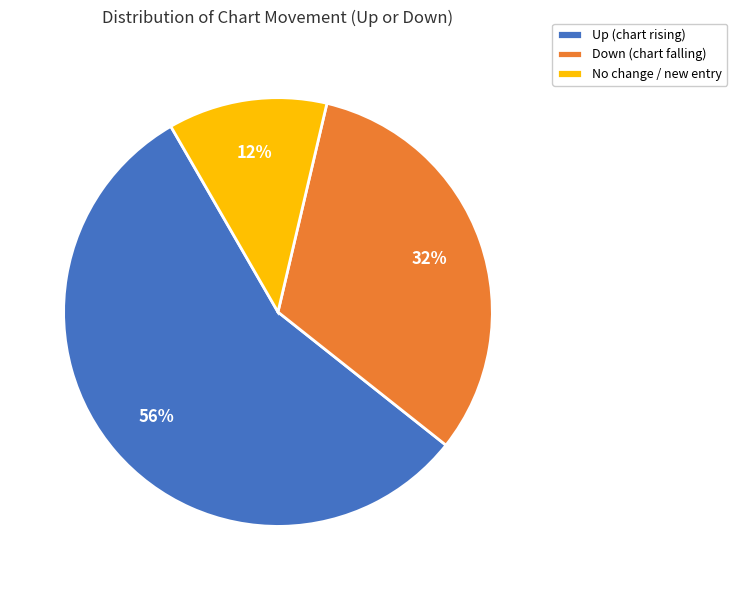

Which category has the biggest portion of the pie?

Up (chart rising)